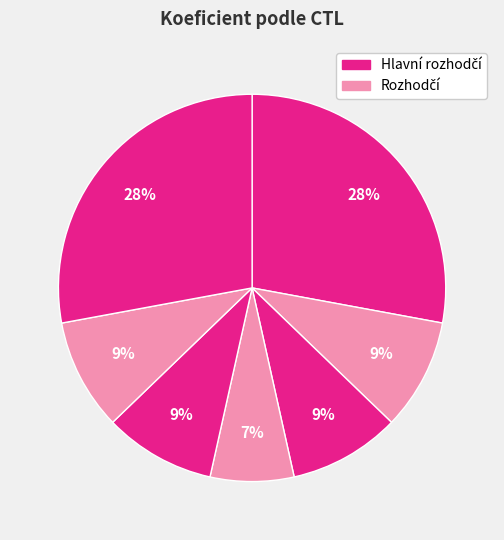

How many segments does this pie chart have?

7